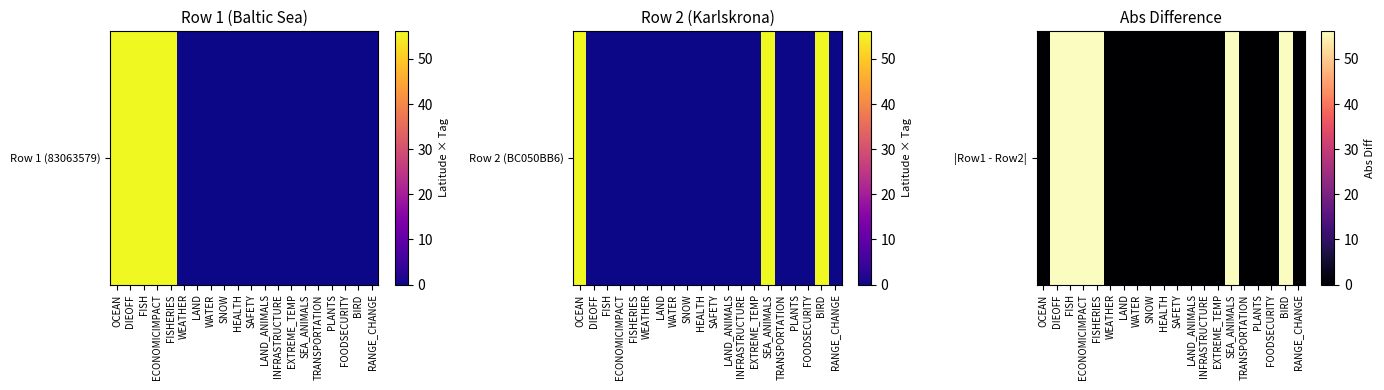

What is the approximate value at FISHERIES?

56.1